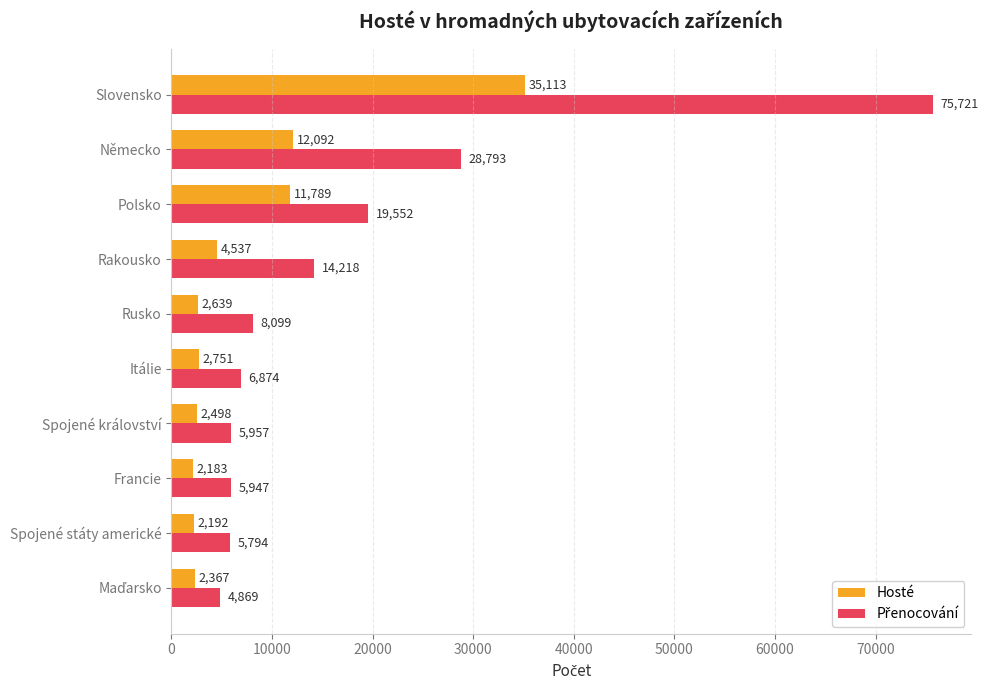

Count the number of data series in this chart.

2